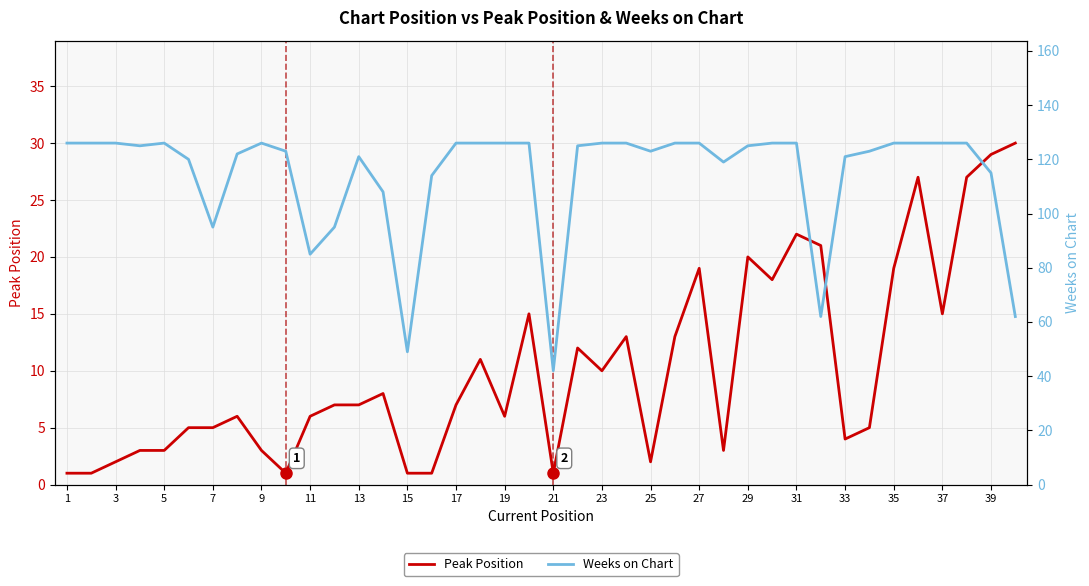

In Peak Position, how many points are higher than both neighbors (excluding endpoints)?

10